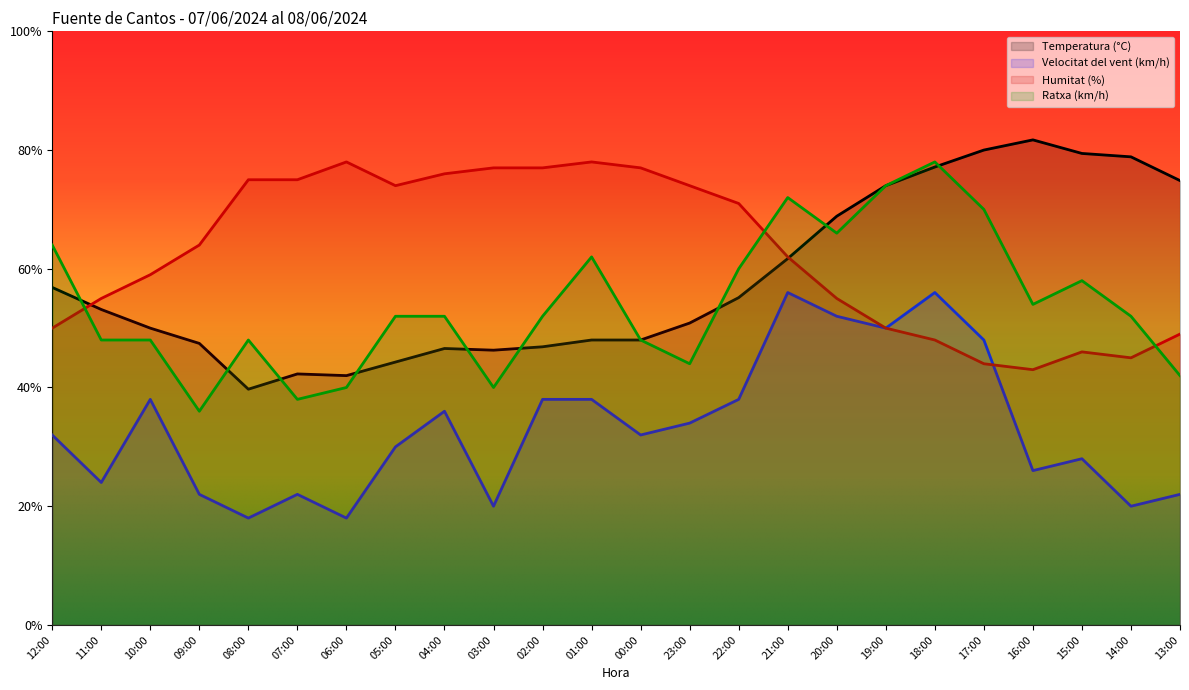

Which series has the largest total across all categories?

Humitat (%)